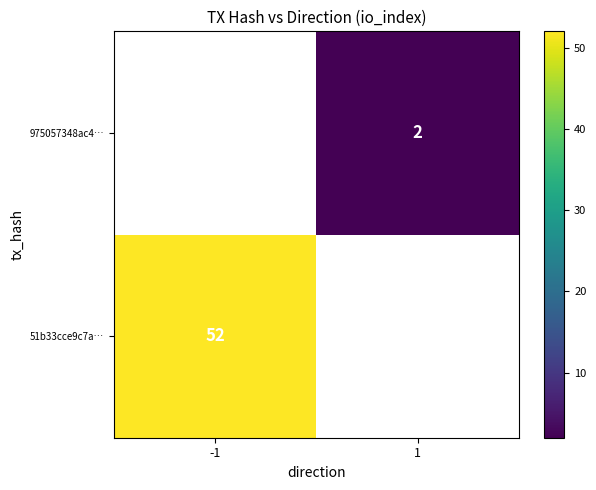

How many positive values does the 975057348ac4… series have?

1